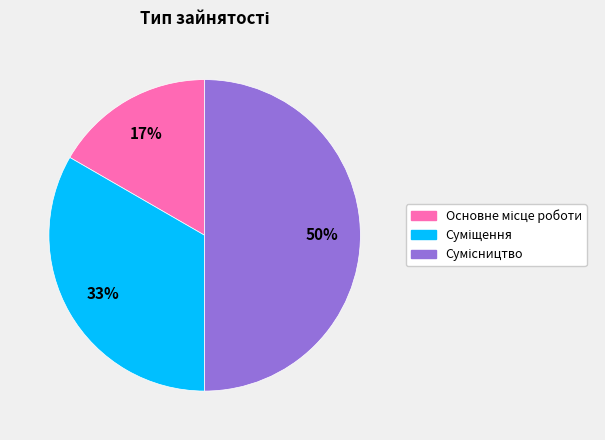

To the nearest percent, what is the difference between the largest and smallest slice percentages?

33%